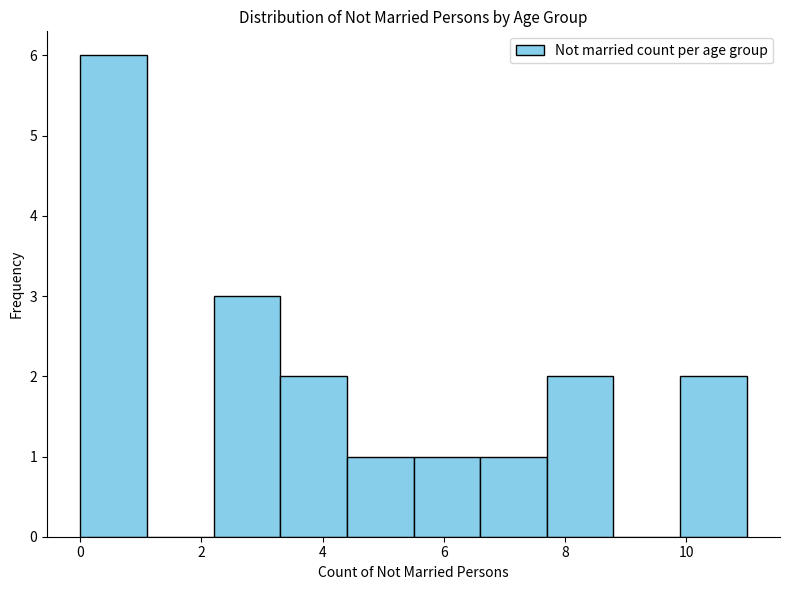

Reading left to right, list every bar in this chart as the range it spans on the x-axis followed by its height. Neither the bar edges nor the heights are printed on the chart, so give them approximately, as read against the axes.

0.0 to 1.1: 6
1.1 to 2.2: 0
2.2 to 3.3: 3
3.3 to 4.4: 2
4.4 to 5.5: 1
5.5 to 6.6: 1
6.6 to 7.7: 1
7.7 to 8.8: 2
8.8 to 9.9: 0
9.9 to 11.0: 2